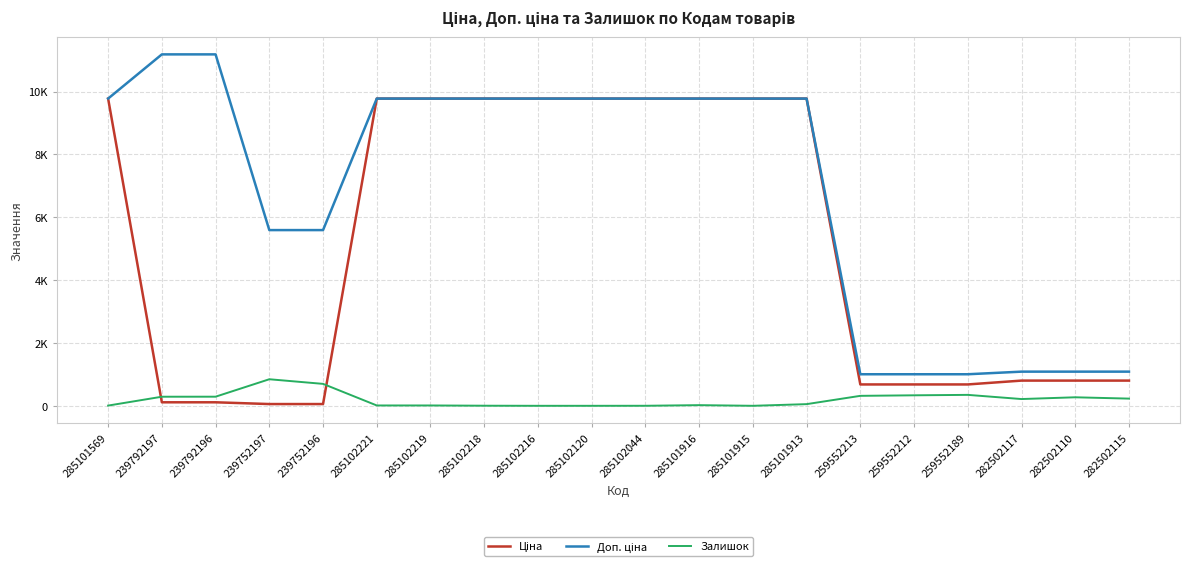

At which label does Ціна reach its minimum?

239752197